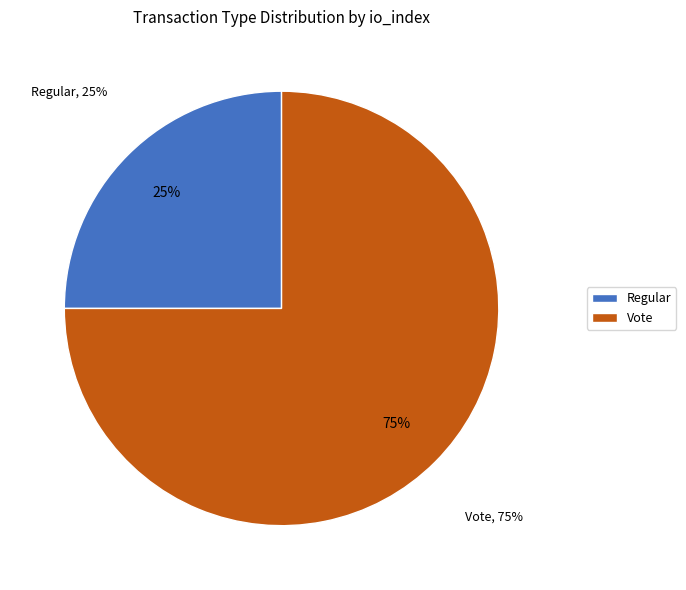

Combined, do Regular and Vote account for over 50%?

Yes